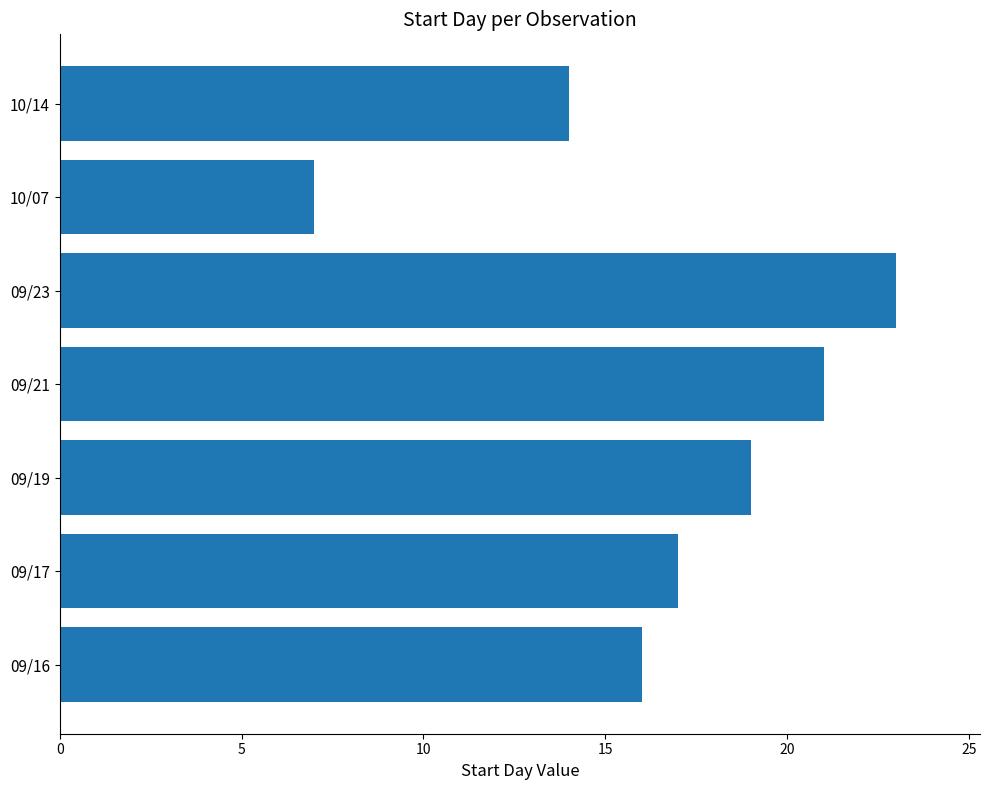

Rank the categories by value from lowest to highest.

10/07, 10/14, 09/16, 09/17, 09/19, 09/21, 09/23